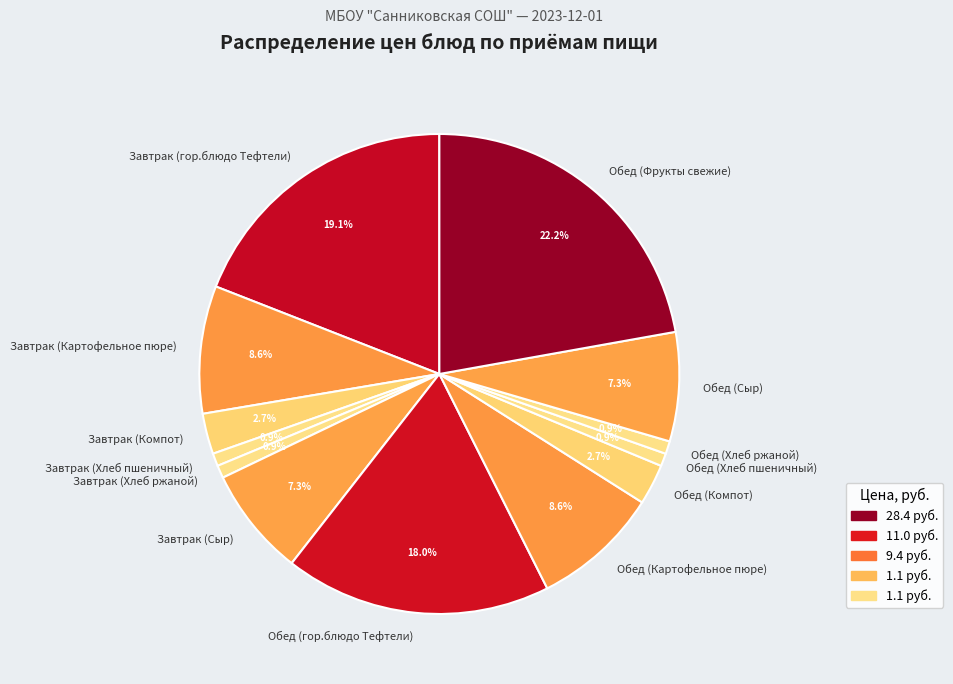

What portion of the pie excludes Обед (Хлеб ржаной)?

99.1%